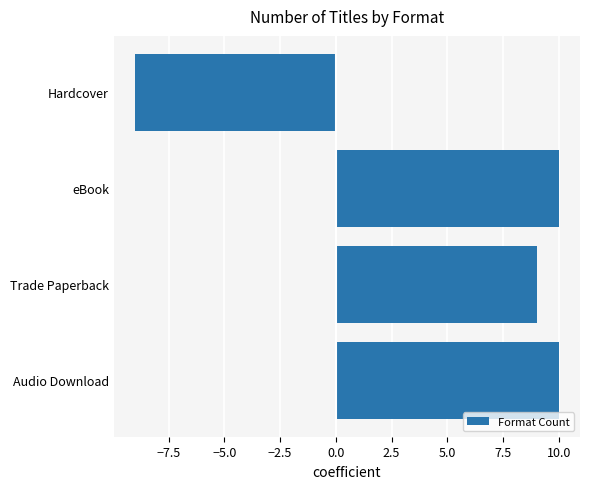

Reading top to bottom, extract all data points from this chart.

Hardcover=-9	eBook=10	Trade Paperback=9	Audio Download=10